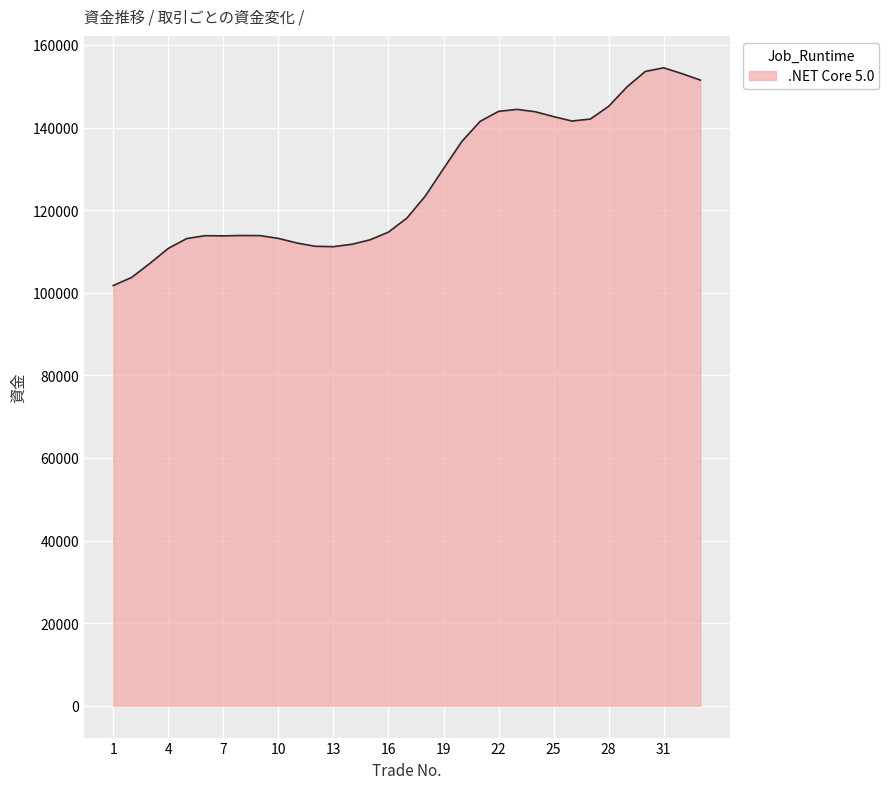

What is the greatest value displayed?

154477.7